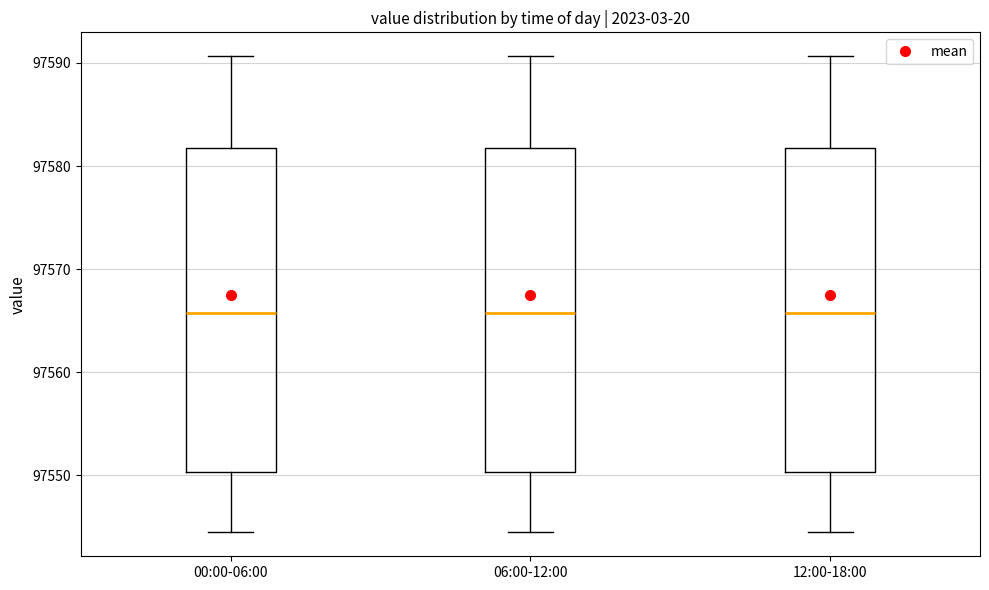

Reading left to right, read every box against the y-axis: the position of its median line, the range the box covers, and the ends of its whiskers. The values are not printed on the chart, so give them approximately, as read against the axis.

00:00-06:00: median 97566, box 97550 to 97582, whiskers 97544 to 97591
06:00-12:00: median 97566, box 97550 to 97582, whiskers 97544 to 97591
12:00-18:00: median 97566, box 97550 to 97582, whiskers 97544 to 97591